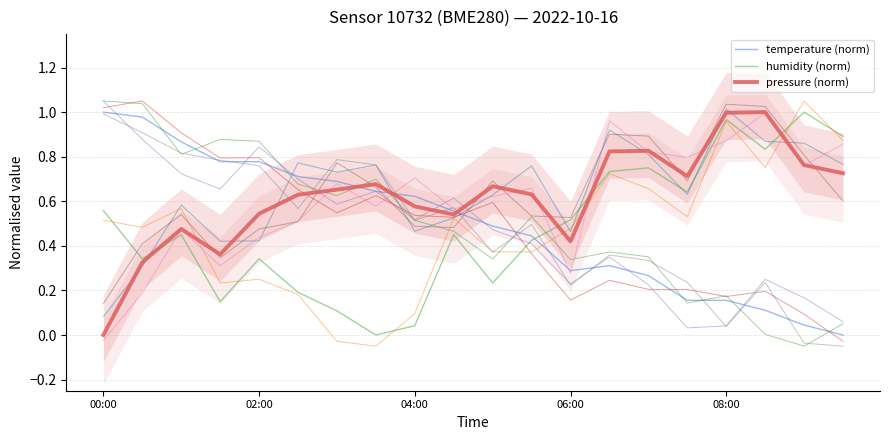

Is this an area chart (filled region under the line)?

No